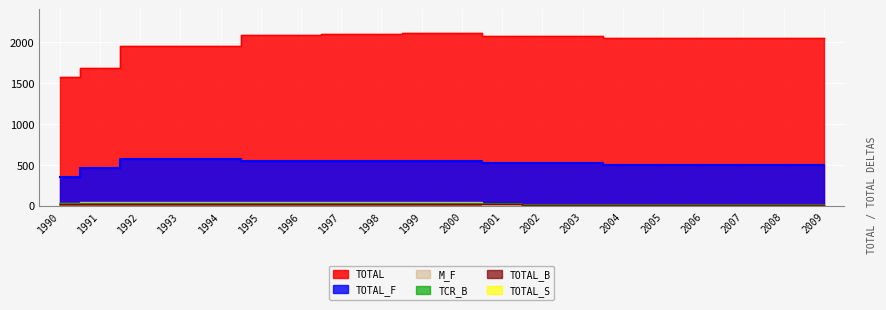

Reading left to right, what are all the values shown in this chart?

TOTAL: 1990=1570.6	1991=1684.8	1992=1953.4	1993=1948.5	1994=1949.2	1995=2084.5	1996=2088.8	1997=2103.2	1998=2102.6	1999=2104.0	2000=2104.1	2001=2071.6	2002=2069.9	2003=2068.6	2004=2049.4	2005=2049.4	2006=2049.4	2007=2049.4	2008=2049.4	2009=2049.4
TOTAL_F: 1990=348.5	1991=462.7	1992=575.7	1993=575.9	1994=575.6	1995=549.1	1996=549.6	1997=550.0	1998=549.4	1999=550.7	2000=550.7	2001=518.3	2002=518.0	2003=517.0	2004=497.8	2005=497.8	2006=497.8	2007=497.8	2008=497.8	2009=497.8
M_F: 1990=38.8	1991=40.0	1992=40.0	1993=40.2	1994=39.9	1995=44.4	1996=44.9	1997=45.3	1998=44.7	1999=46.0	2000=46.0	2001=13.6	2002=13.3	2003=12.3	2004=7.1	2005=7.1	2006=7.1	2007=7.1	2008=7.1	2009=7.1
TOTAL_B: 1990=23.1	1991=23.1	1992=21.7	1993=16.6	1994=17.6	1995=16.4	1996=15.2	1997=15.2	1998=15.2	1999=15.2	2000=15.2	2001=15.2	2002=13.7	2003=13.4	2004=13.4	2005=13.4	2006=13.4	2007=13.4	2008=13.4	2009=13.4
TCR_B: 1990=23.1	1991=23.1	1992=21.7	1993=16.6	1994=17.6	1995=16.4	1996=15.2	1997=15.2	1998=15.2	1999=15.2	2000=15.2	2001=15.2	2002=13.7	2003=13.4	2004=13.4	2005=13.4	2006=13.4	2007=13.4	2008=13.4	2009=13.4